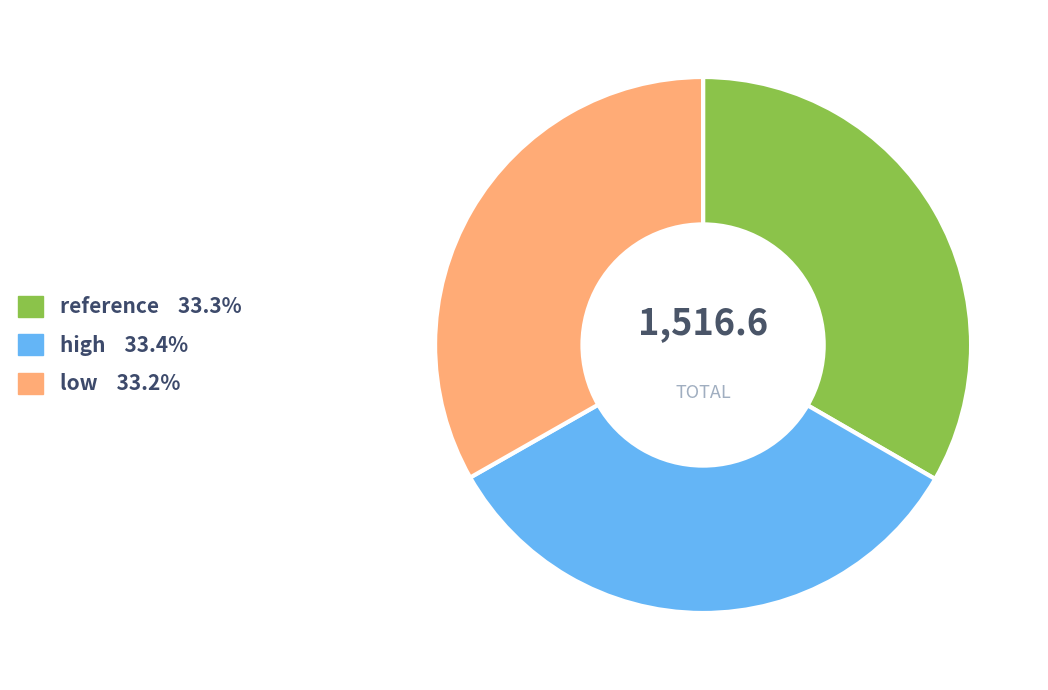

Combined, do reference and high account for over 50%?

Yes